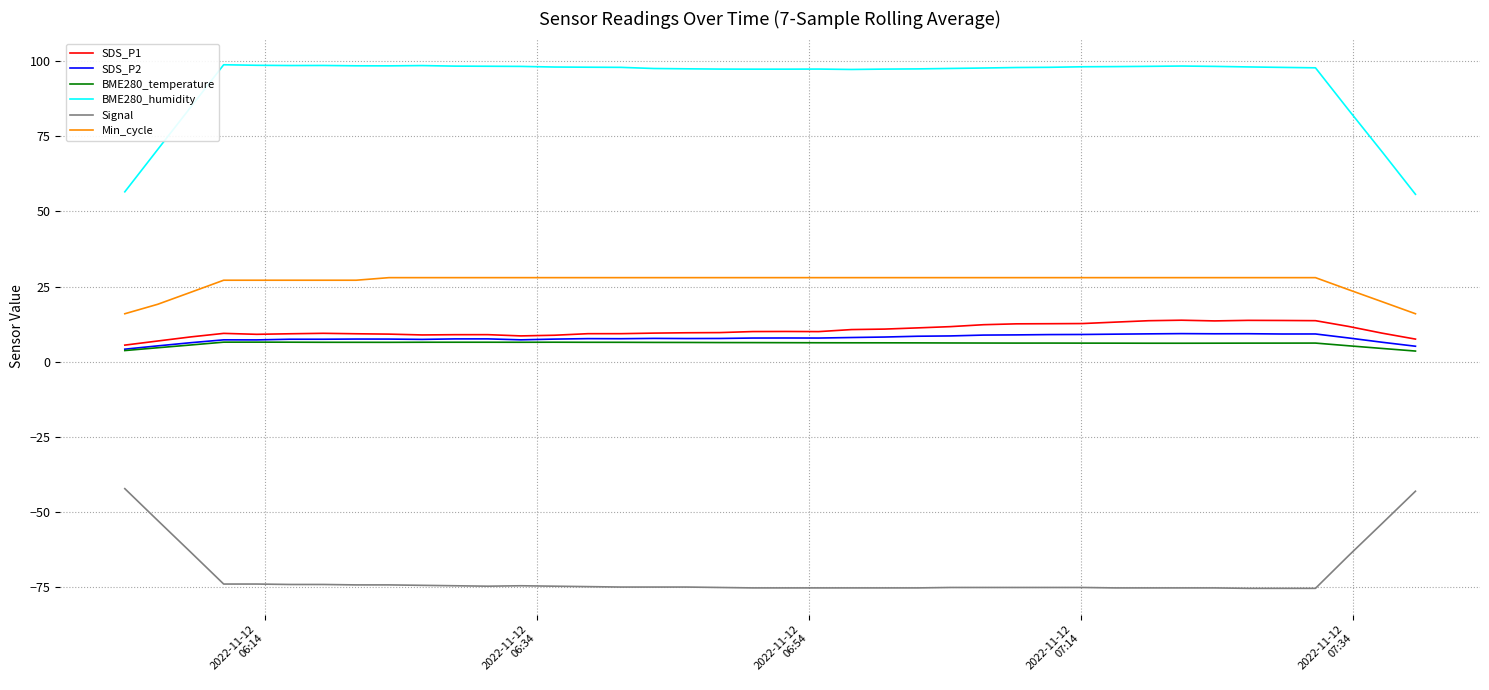

True or false: SDS_P2 and Signal cross at least once.

False